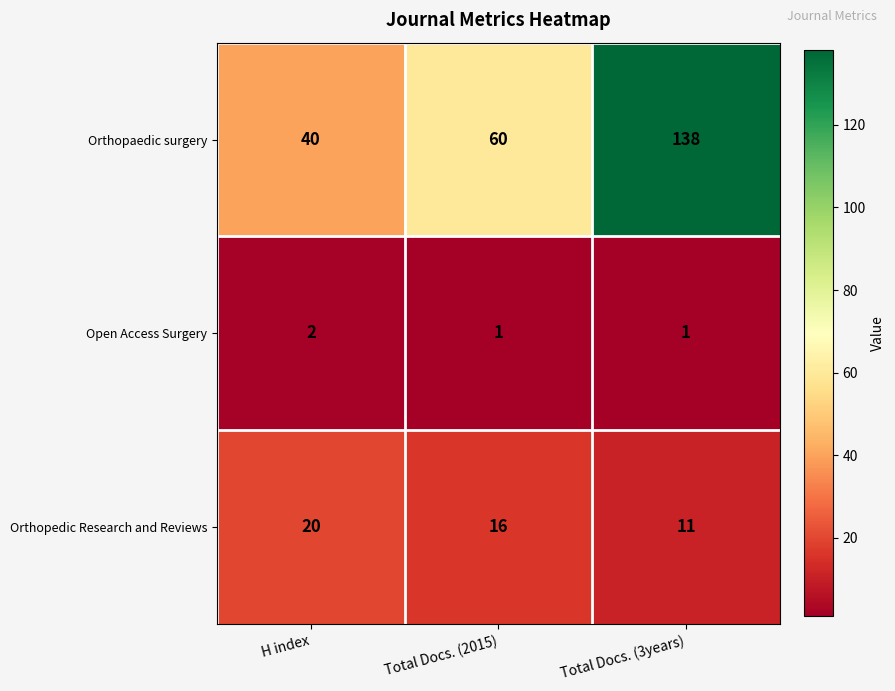

At which category does the chart reach its peak across all series?

Total Docs. (3years)